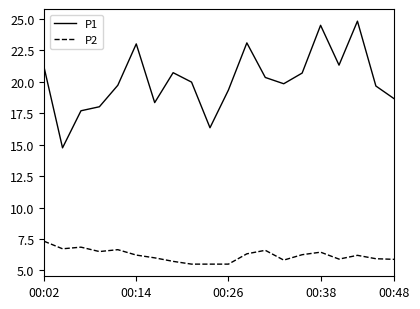

List the series in order of their overall mean, lowest first.

P2, P1